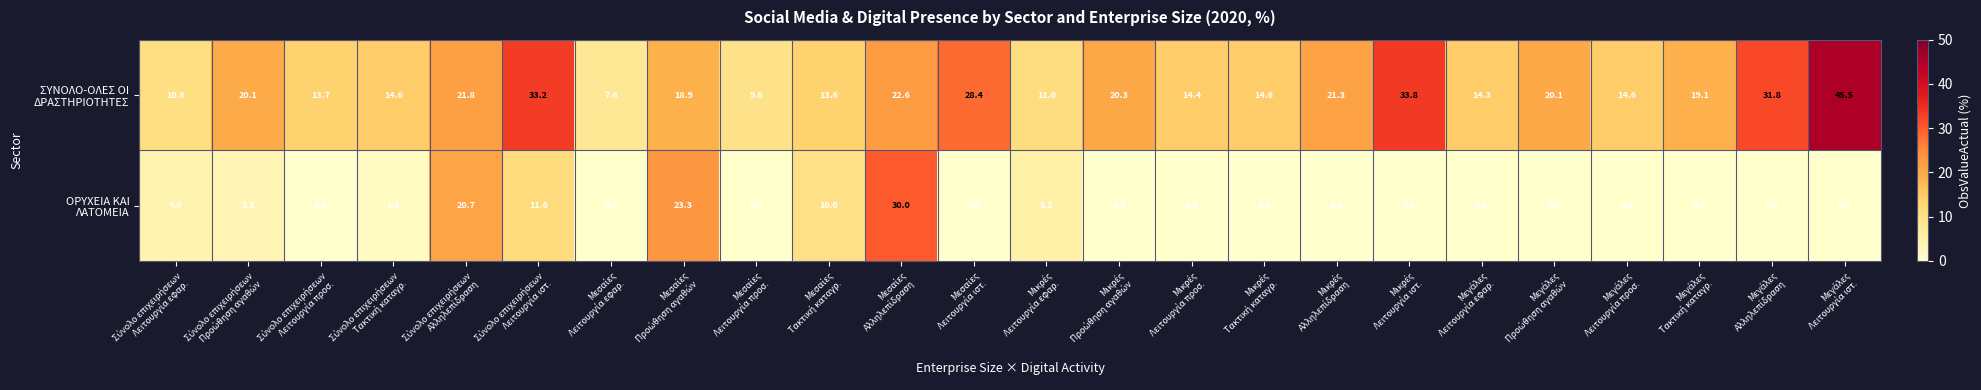

At how many categories does at least one series exceed 31?

4